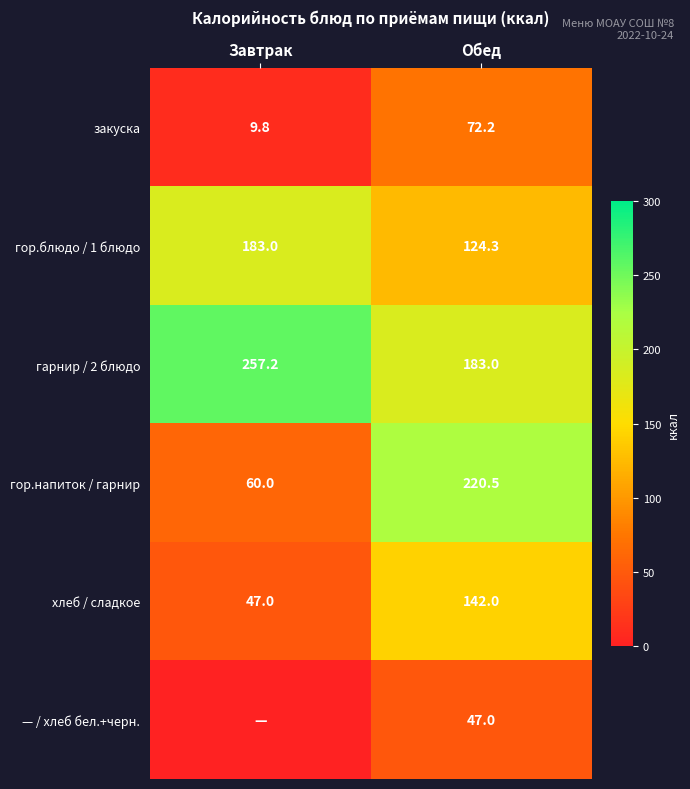

At which category is the sum across all series the highest?

Обед